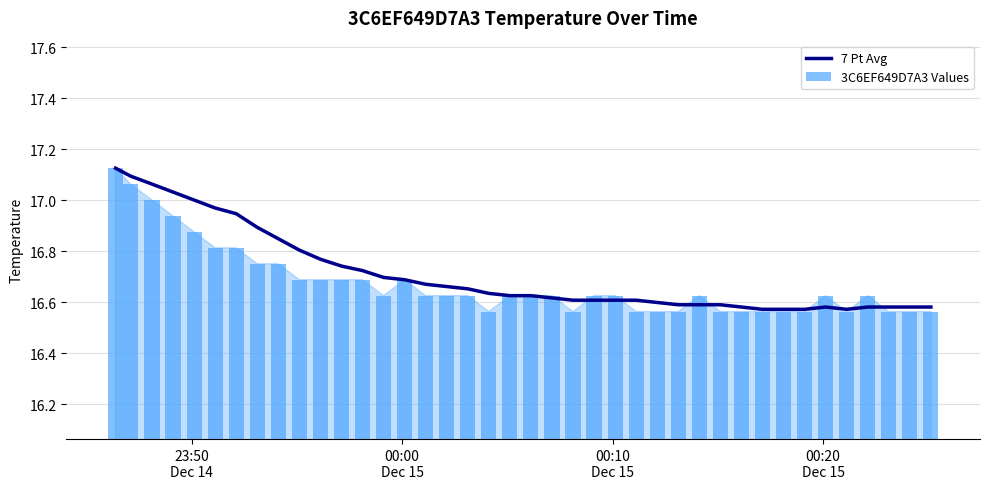

Is the value of 7 Pt Avg at 33 greater than the value of 3C6EF649D7A3 Values at 32?

Yes